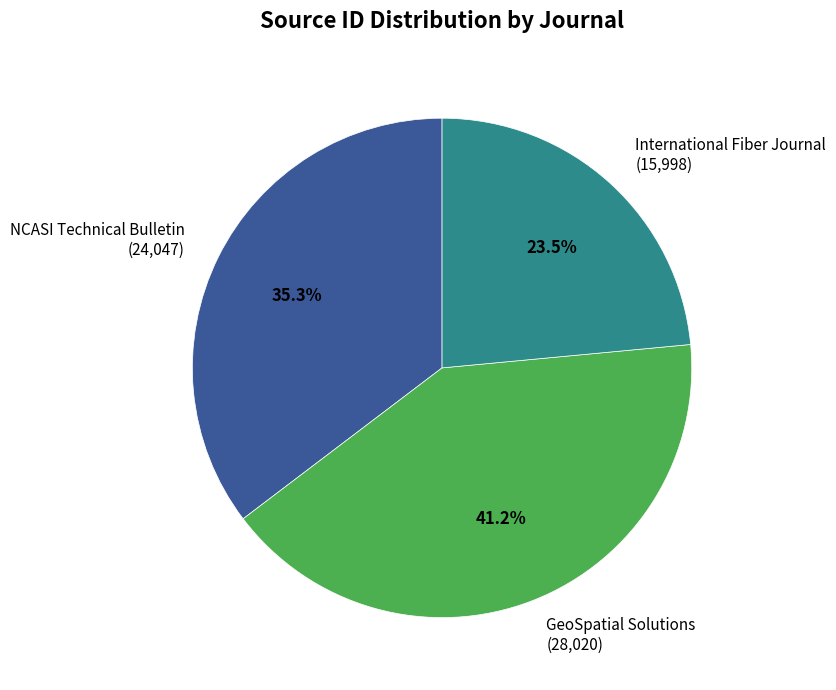

What is the ratio of the value at NCASI Technical Bulletin to the value at GeoSpatial Solutions?

0.9